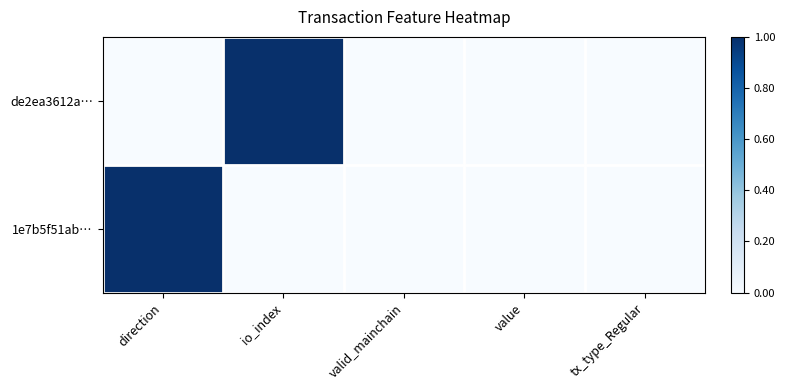

Reading left to right, what are all the values shown in this chart?

de2ea3612a…: direction=0	io_index=1	valid_mainchain=0	value=0	tx_type_Regular=0
1e7b5f51ab…: direction=1	io_index=0	valid_mainchain=0	value=0	tx_type_Regular=0